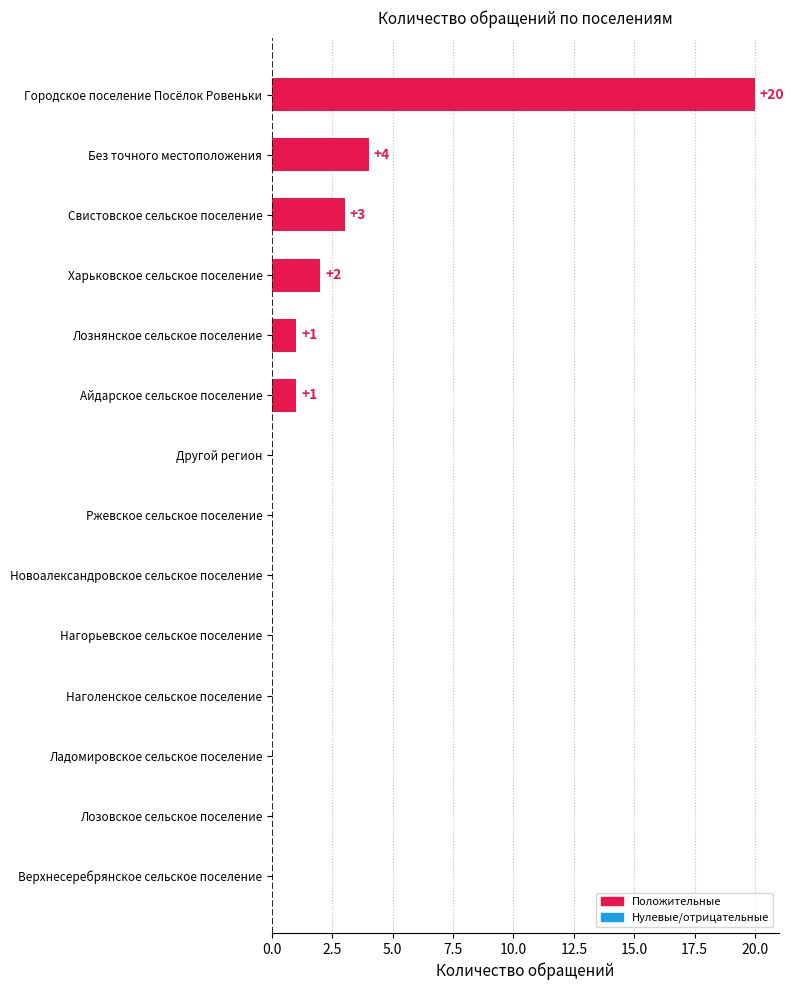

What is the average value?

2